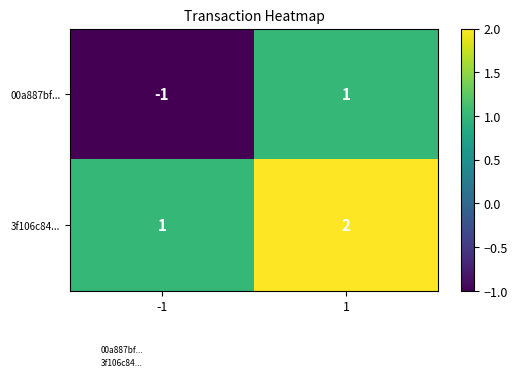

Is the value of 3f106c84... at -1 greater than the value of 00a887bf... at -1?

Yes